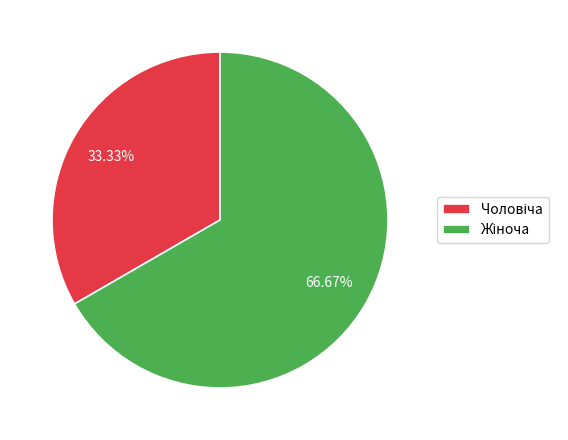

Is there a majority slice in this chart?

Yes